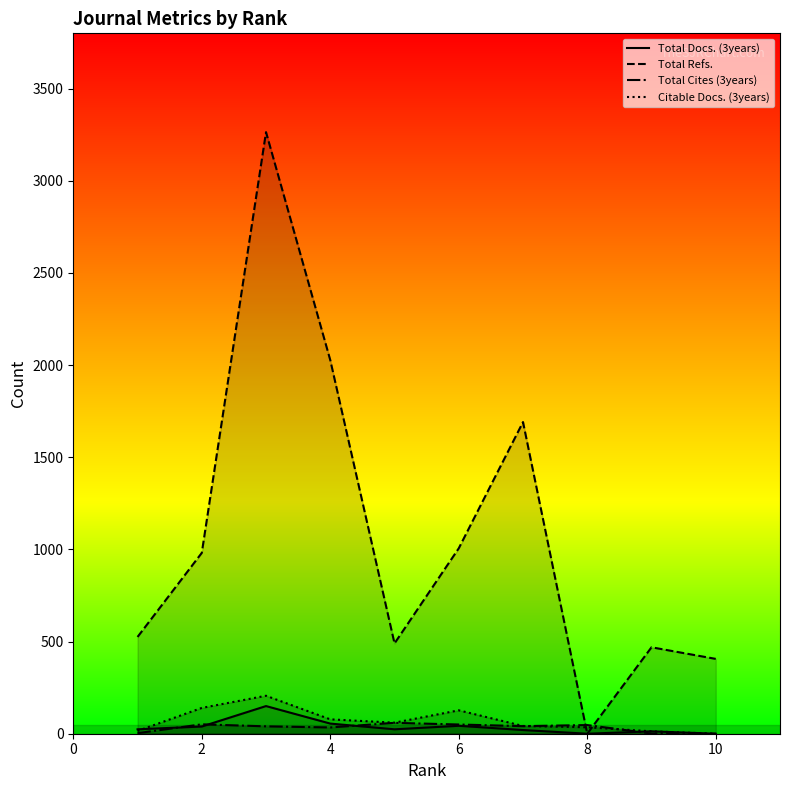

What is the greatest value displayed?

3264